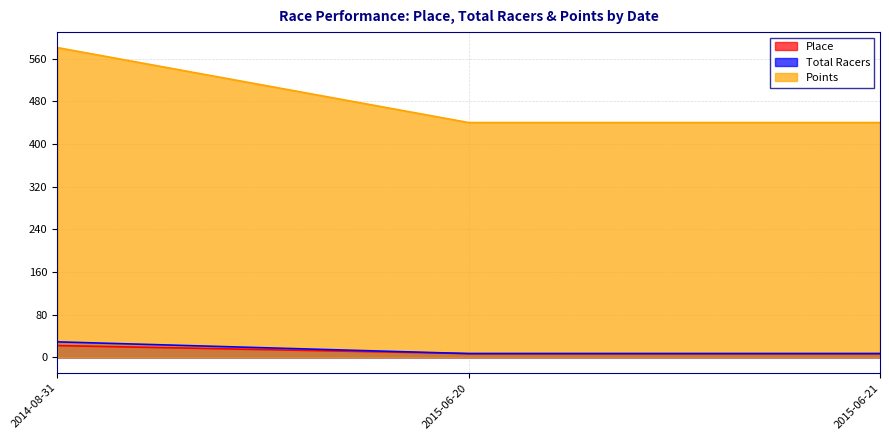

Rank the categories by Place value from highest to lowest.

2014-08-31, 2015-06-20, 2015-06-21